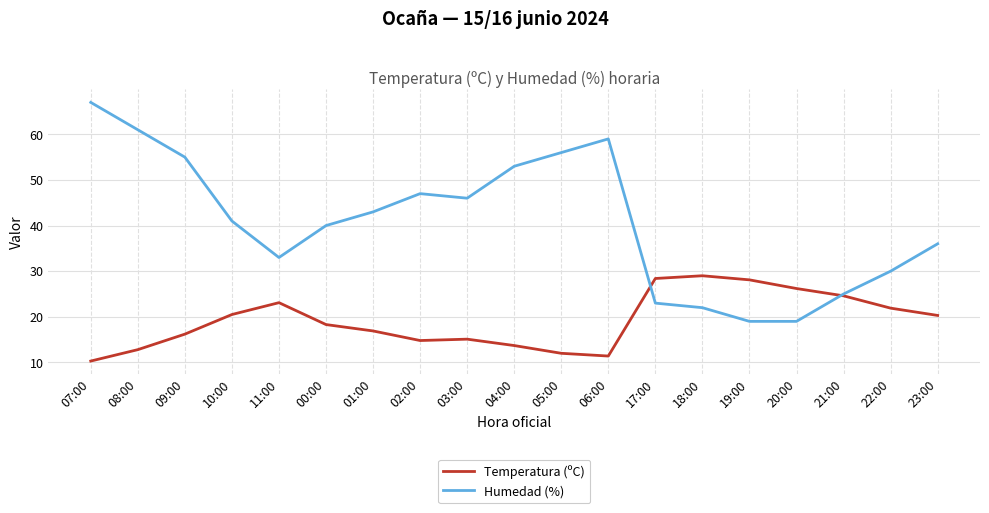

At 09:00, list the series in order from largest to smallest.

Humedad (%), Temperatura (ºC)